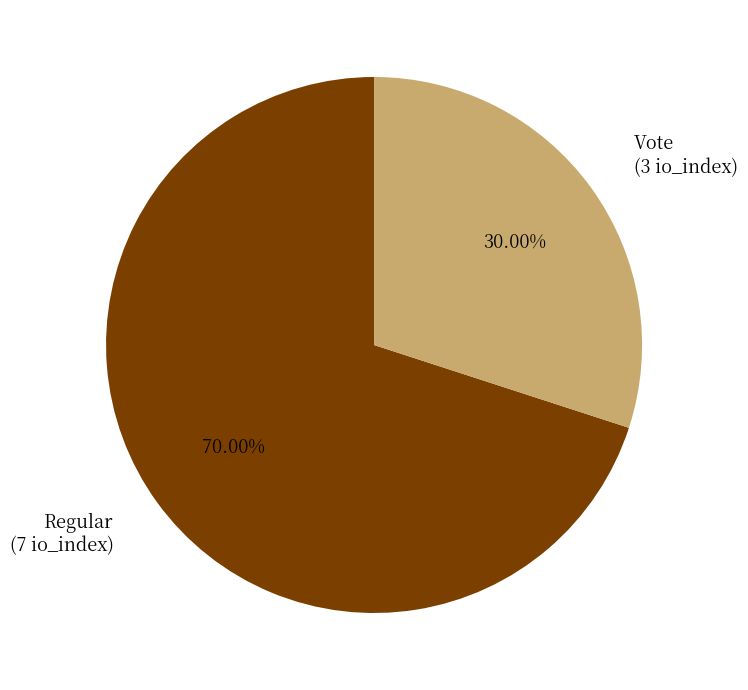

To the nearest percent, what portion does Regular represent?

70%